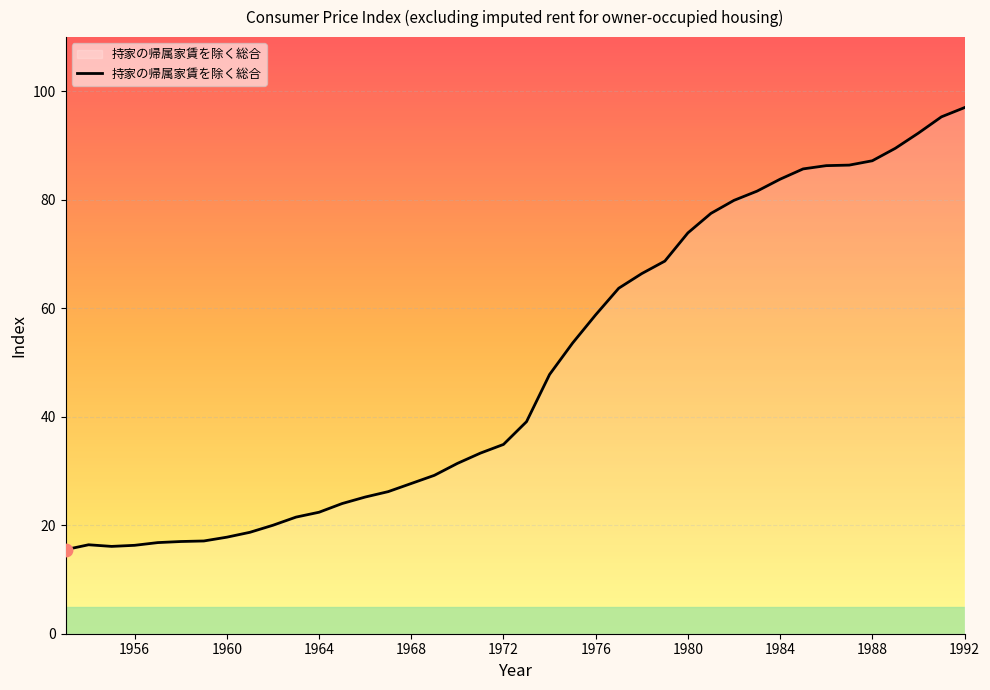

What is the greatest value displayed?

97.0